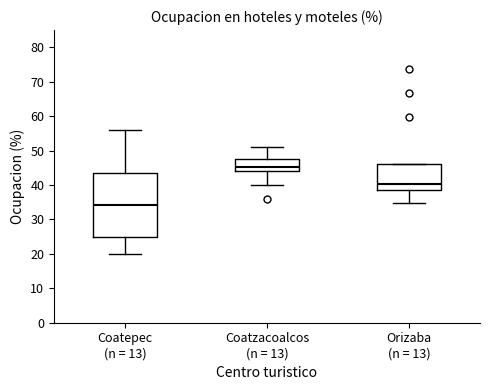

Which box's median line is the highest?

Coatzacoalcos (n = 13)